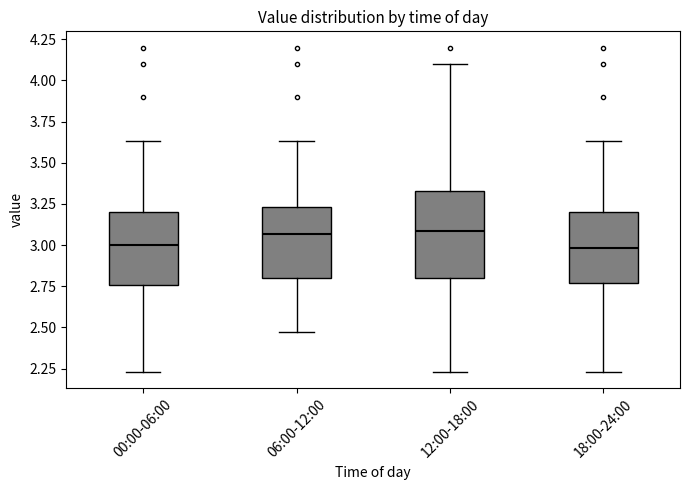

Reading left to right, read every box against the y-axis: the position of its median line, the range the box covers, and the ends of its whiskers. The values are not printed on the chart, so give them approximately, as read against the axis.

00:00-06:00: median 3.00, box 2.75 to 3.20, whiskers 2.25 to 3.65
06:00-12:00: median 3.05, box 2.80 to 3.25, whiskers 2.45 to 3.65
12:00-18:00: median 3.10, box 2.80 to 3.35, whiskers 2.25 to 4.10
18:00-24:00: median 3.00, box 2.75 to 3.20, whiskers 2.25 to 3.65